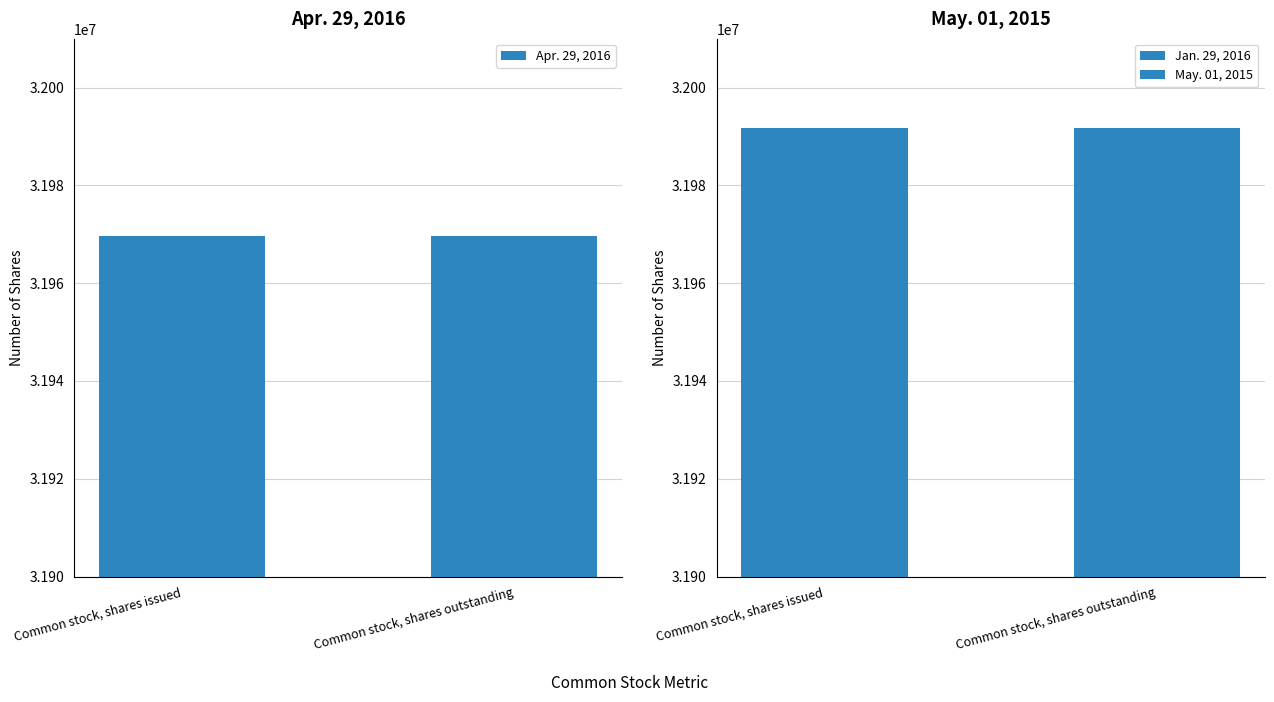

Reading left to right, extract all data points from this chart.

Apr. 29, 2016: Common stock, shares issued=31969645	Common stock, shares outstanding=31969645
Jan. 29, 2016: Common stock, shares issued=31991668	Common stock, shares outstanding=31991668
May. 01, 2015: Common stock, shares issued=31956521	Common stock, shares outstanding=31956521